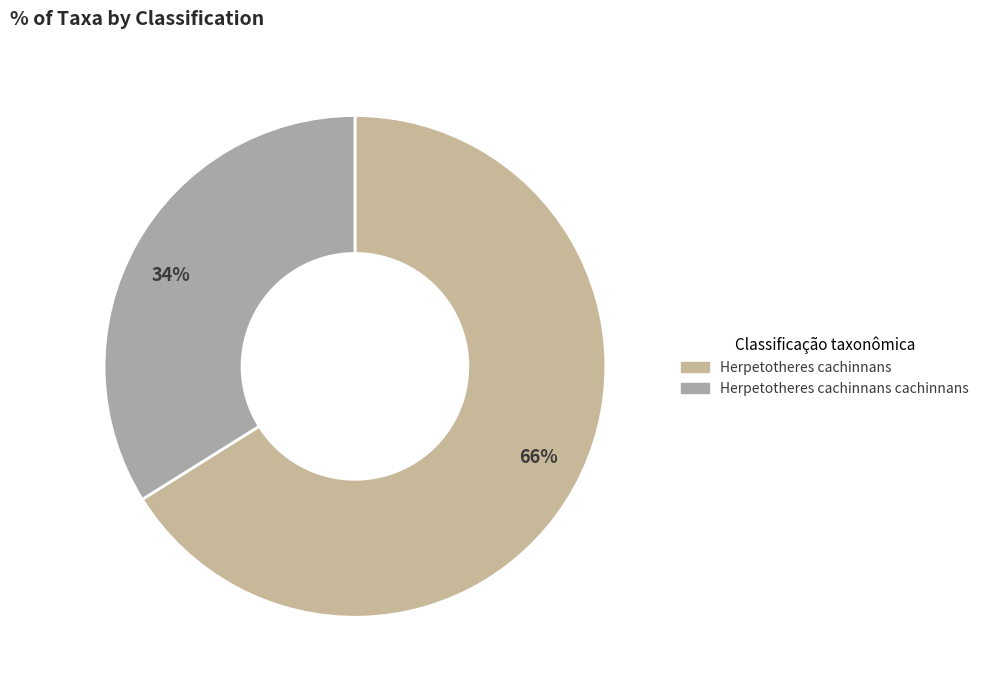

Count the number of slices in the pie.

2